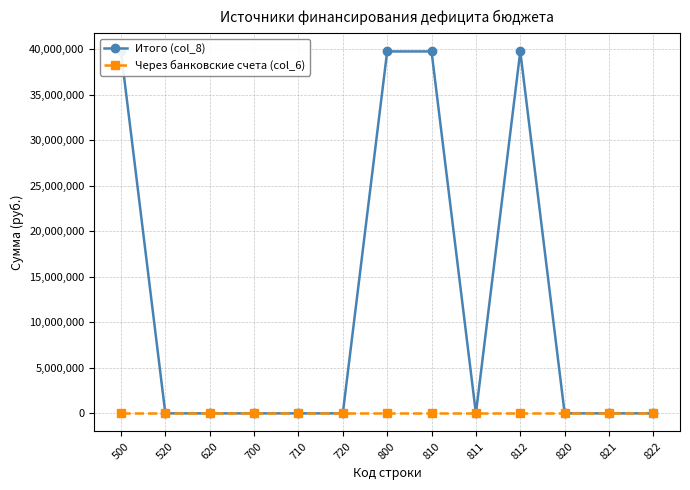

List the series in order of their peak value, highest first.

Итого (col_8), Через банковские счета (col_6)